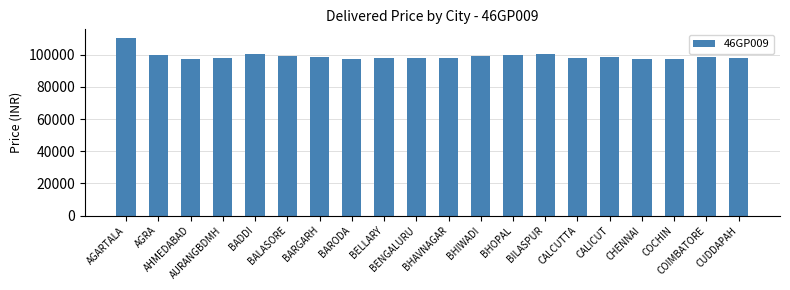

What is the sum of the values at CALICUT and AGRA?

198365